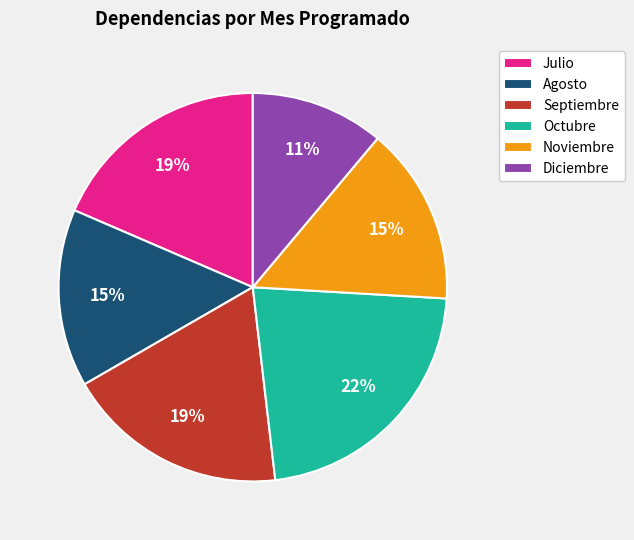

Is the sum of Noviembre and Diciembre greater than half?

No